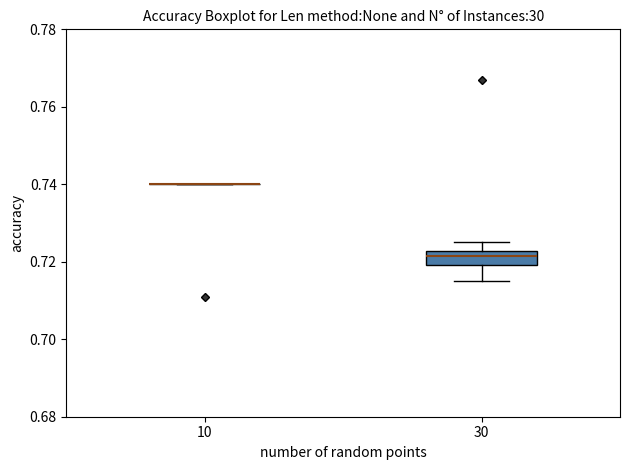

Comparing the boxes themselves (not the whiskers), which one is the tallest?

30